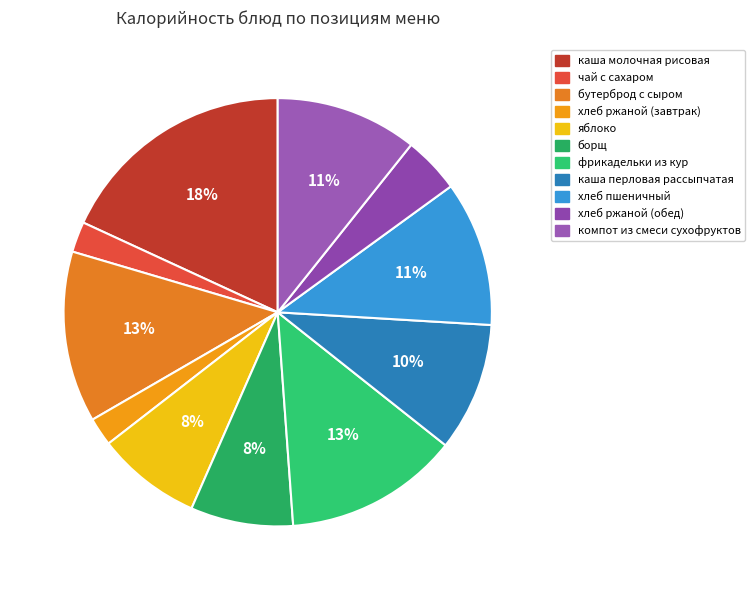

How many slices are in this pie chart?

11